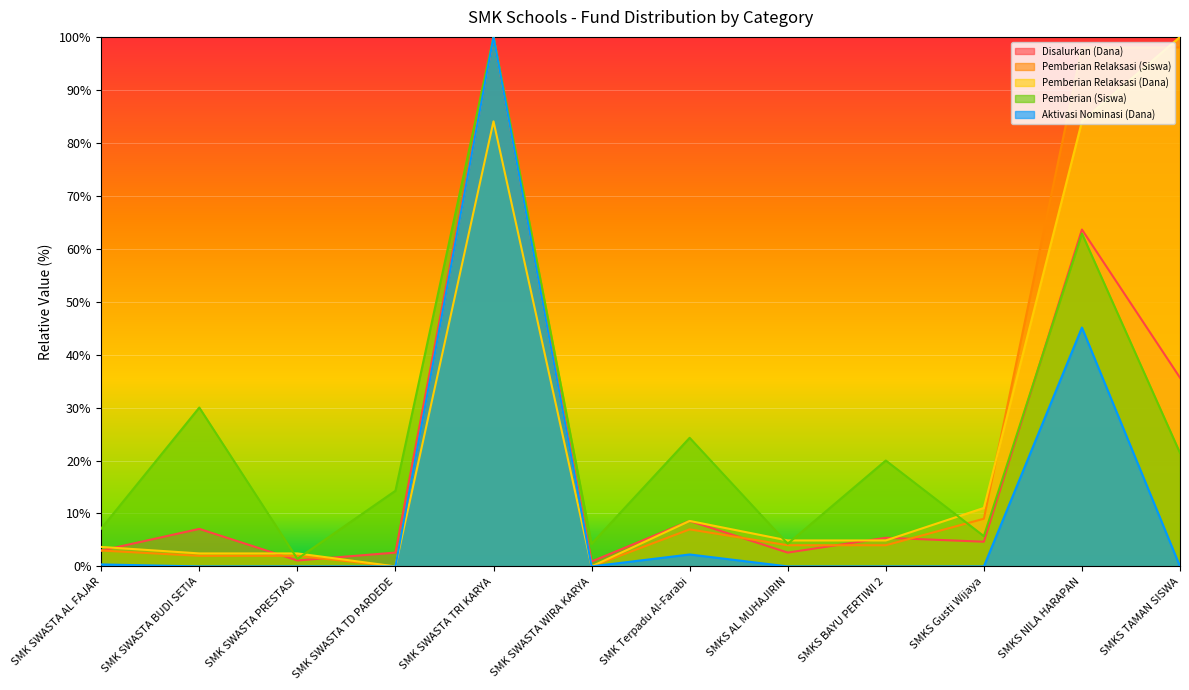

What is the difference between the Disalurkan (Dana) values at SMKS TAMAN SISWA and SMKS Gusti Wijaya?

31.0